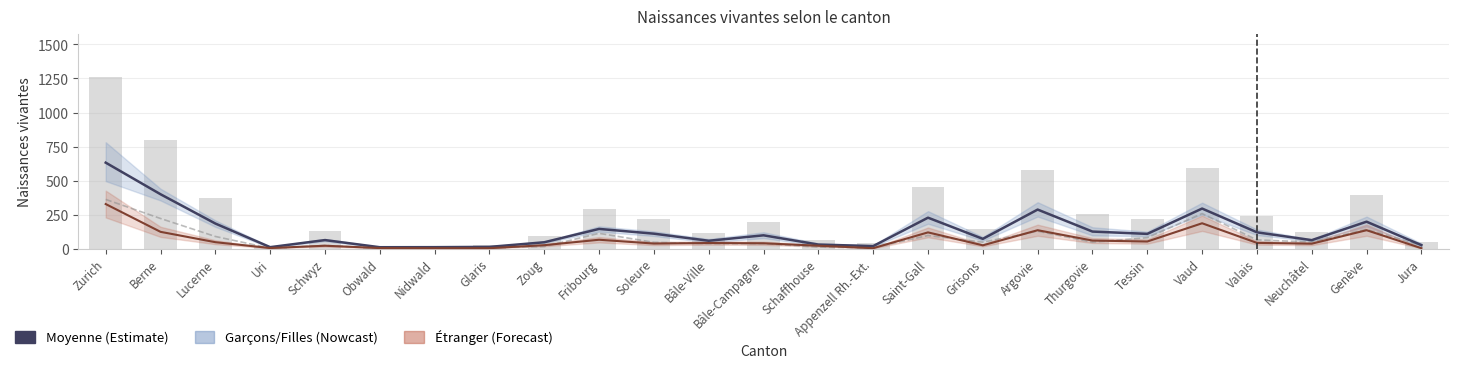

Are the bars grouped side by side (vs. stacked)?

Yes